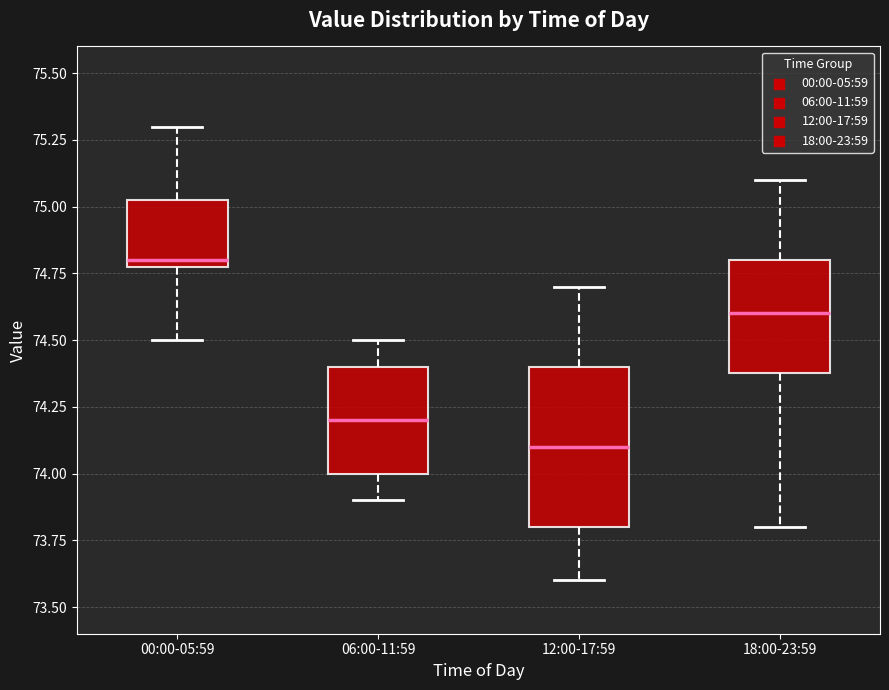

Reading left to right, transcribe this box plot: for each box, give where its median line is, the range the box spans, and where its two whiskers end, as read against the y-axis. The values are not printed on the chart, so give them approximately, as read against the axis.

00:00-05:59: median 74.80 (just above the box's lower edge), box 74.80 to 75.05, whiskers 74.50 to 75.30
06:00-11:59: median 74.20, box 74.00 to 74.40, whiskers 73.90 to 74.50
12:00-17:59: median 74.10, box 73.80 to 74.40, whiskers 73.60 to 74.70
18:00-23:59: median 74.60, box 74.40 to 74.80, whiskers 73.80 to 75.10